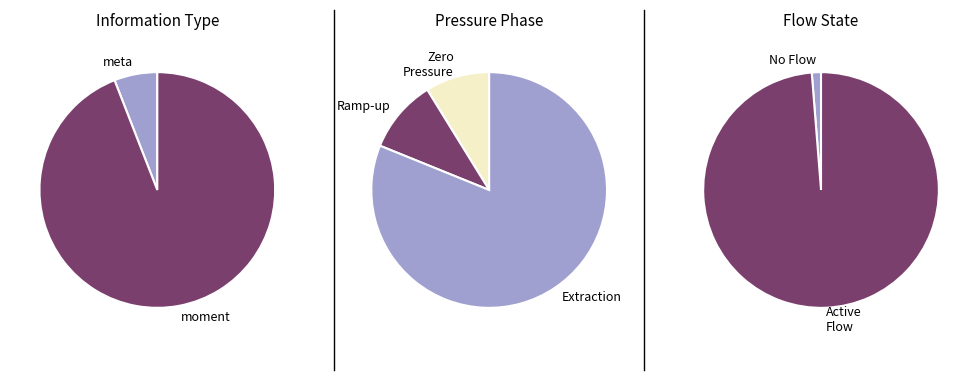

What portion of the pie excludes 4?

90.9%